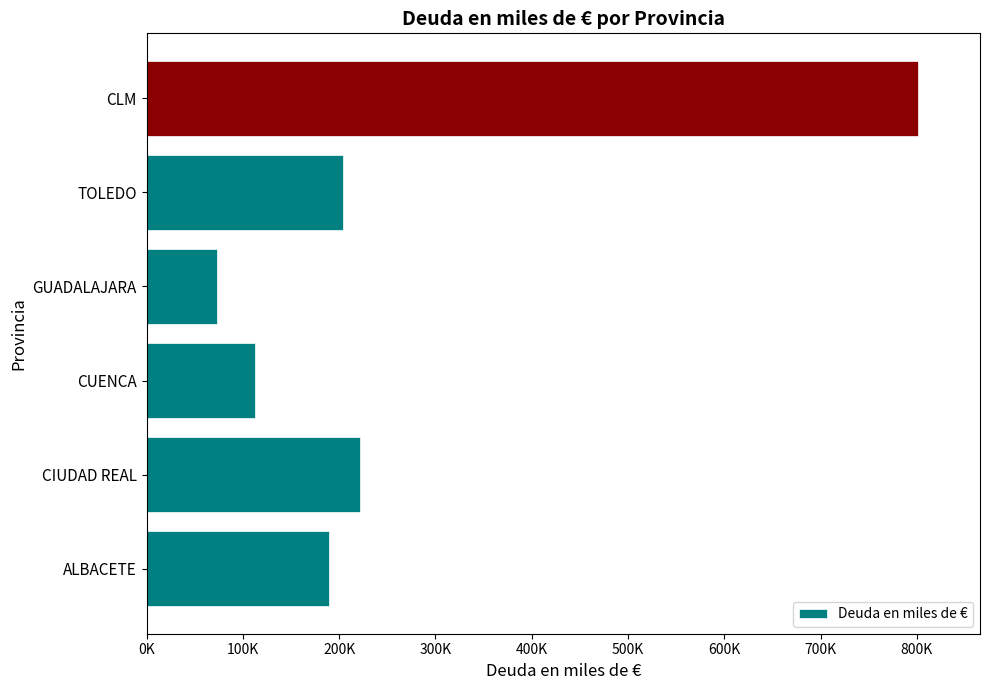

What is the average value?

267138.0